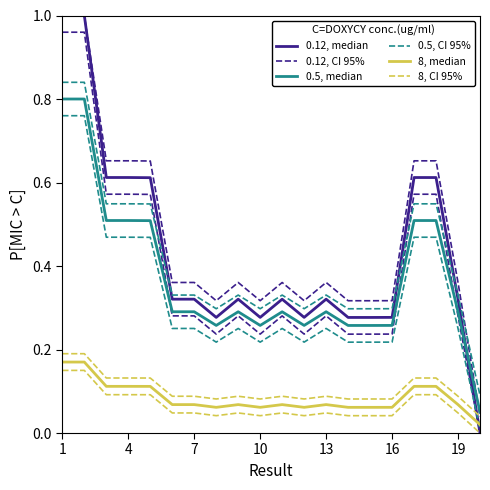

Count the number of categories in the chart.

20